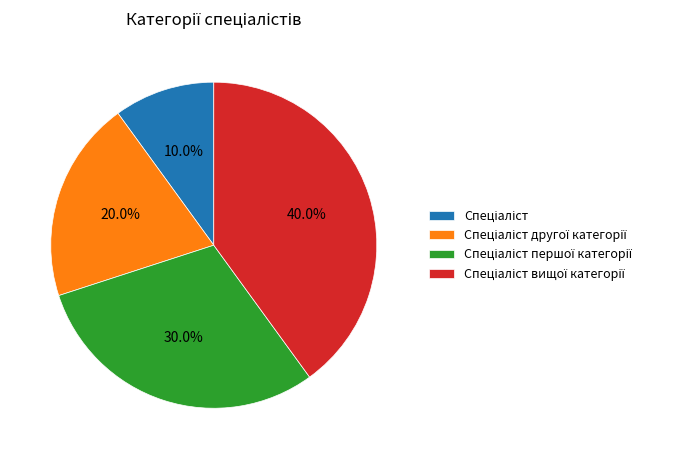

Is there a majority slice in this chart?

No